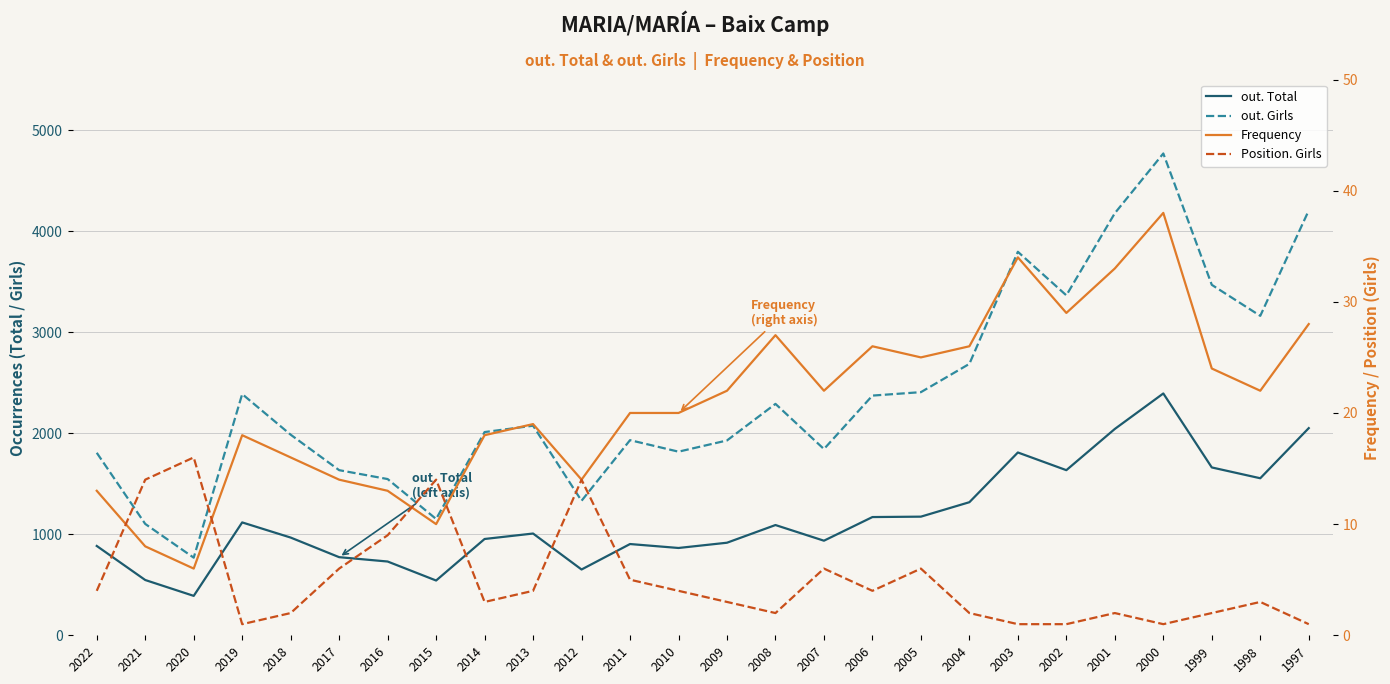

Is this an area chart (filled region under the line)?

No